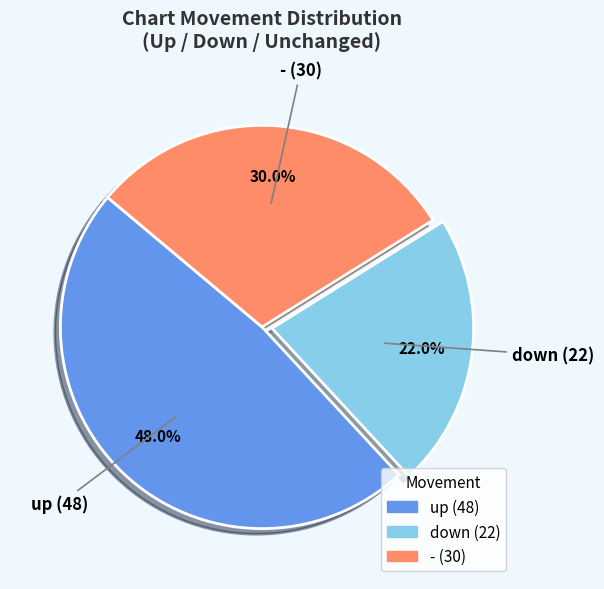

Which category has the biggest portion of the pie?

up